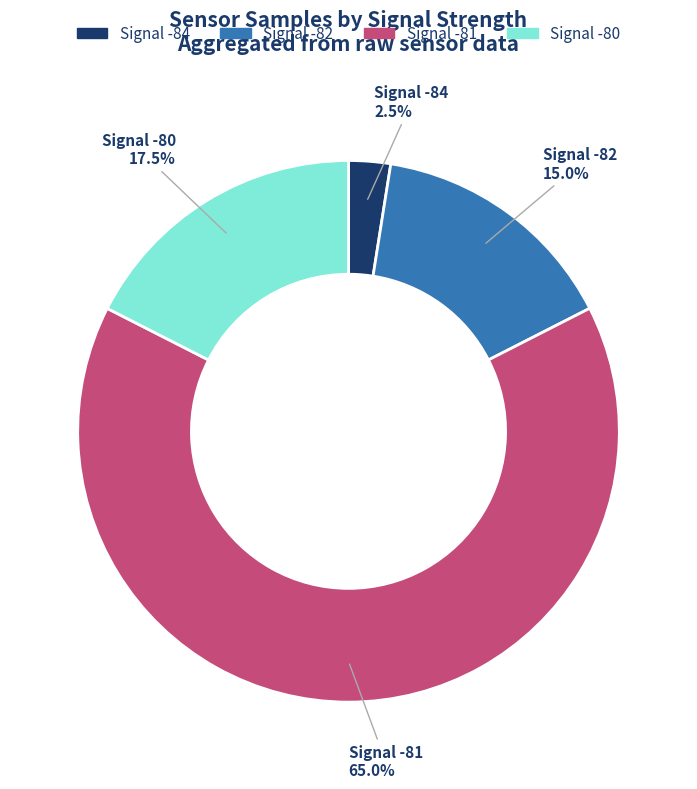

How many segments does this pie chart have?

4